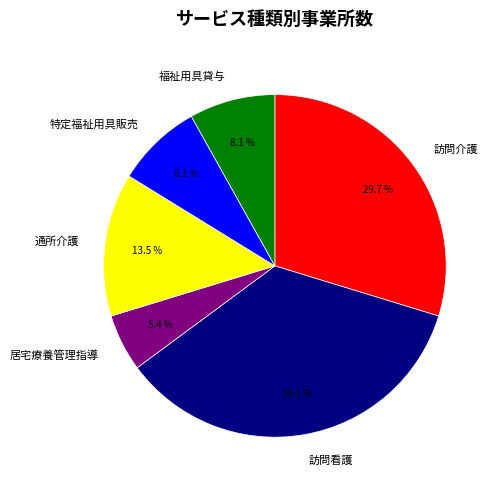

Which has a higher value, 福祉用具貸与 or 通所介護?

通所介護